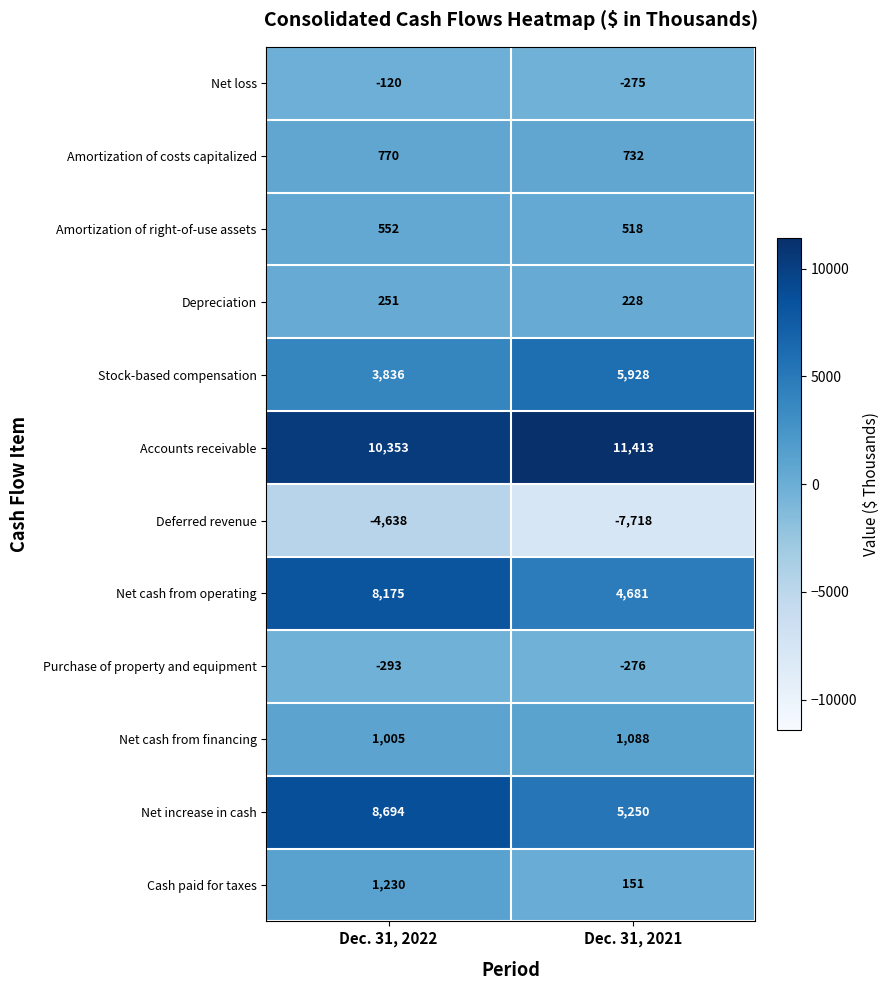

What is the difference between the maximum and minimum values in the Net increase in cash series?

3444